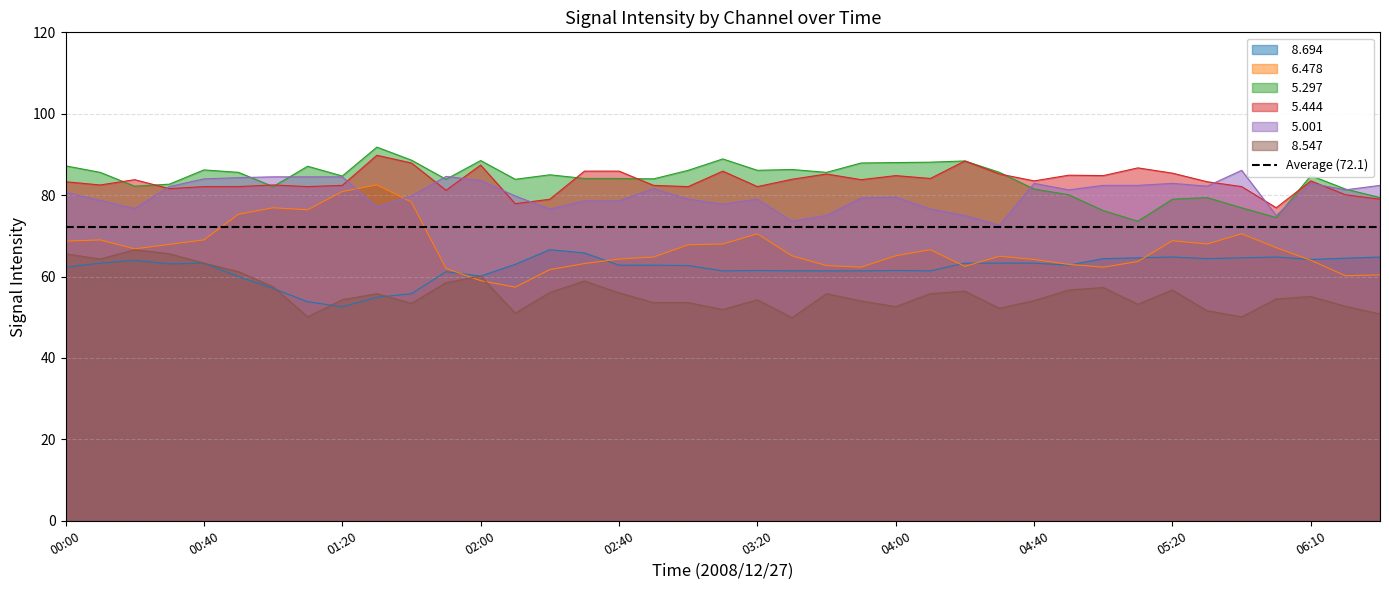

What is the total value across all series at 05:10?

424.2